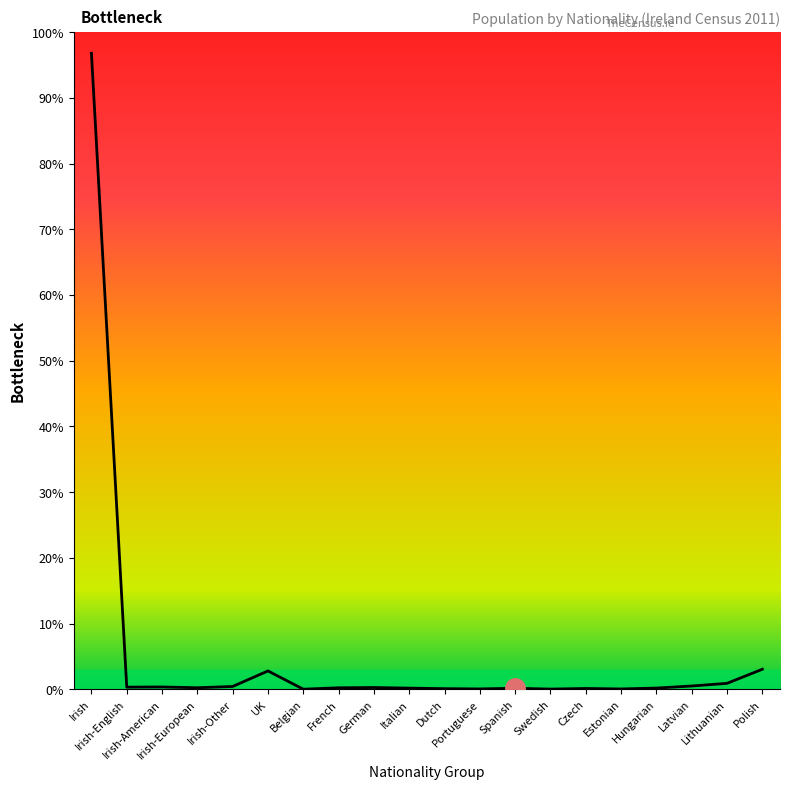

Rank the categories by value from highest to lowest.

Irish, Polish, UK, Lithuanian, Latvian, Irish-Other, Irish-American, Irish-English, German, Irish-European, French, Hungarian, Italian, Spanish, Czech, Dutch, Portuguese, Estonian, Swedish, Belgian